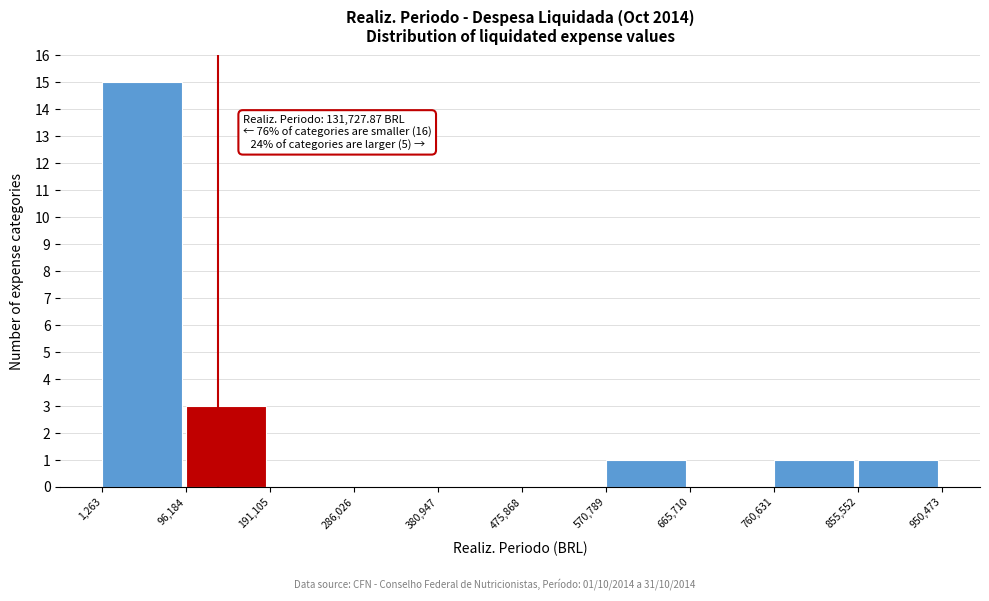

Over which range of the x-axis is the bar tallest?

1,263 to 96,184